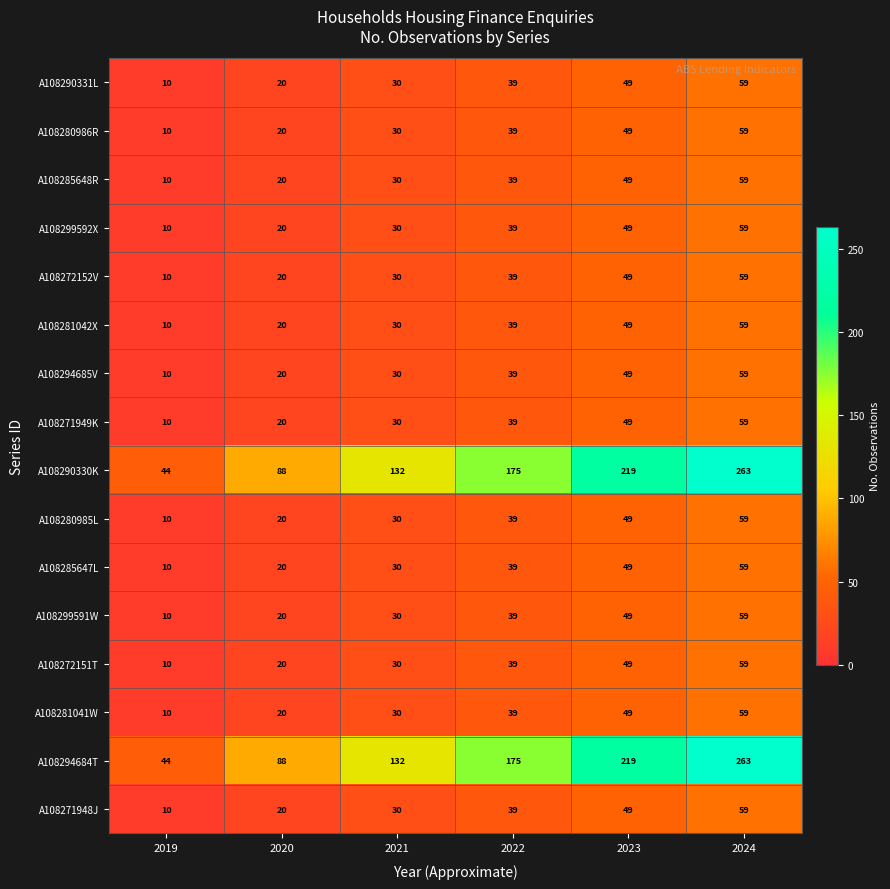

How many series are shown in this chart?

16